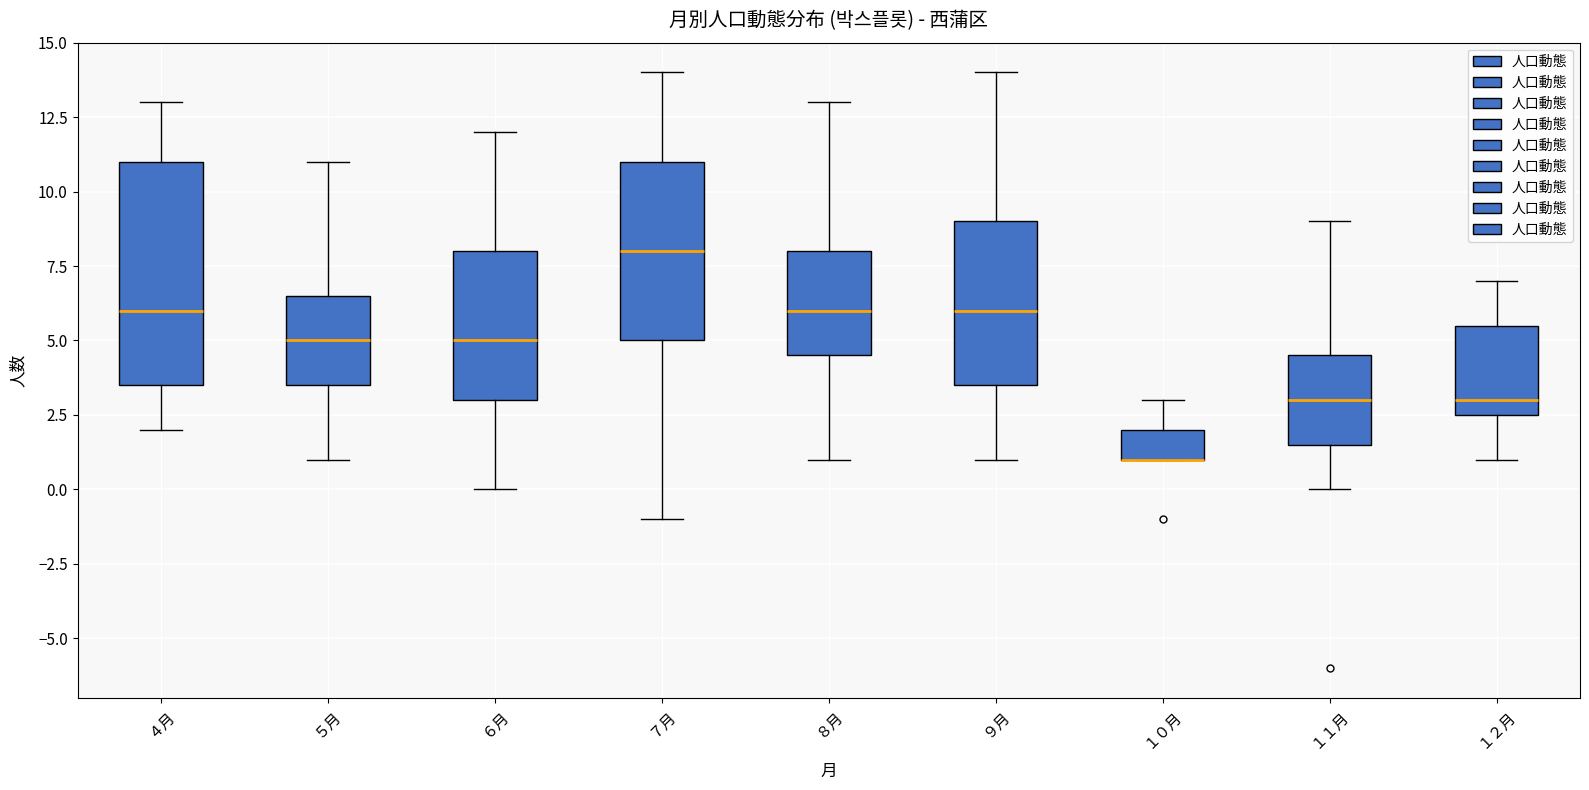

Reading left to right, transcribe this box plot: for each box, give where its median line is, the range the box spans, and where its two whiskers end, as read against the y-axis. The values are not printed on the chart, so give them approximately, as read against the axis.

４月: median 6.0, box 3.5 to 11.0, whiskers 2.0 to 13.0
５月: median 5.0, box 3.5 to 6.5, whiskers 1.0 to 11.0
６月: median 5.0, box 3.0 to 8.0, whiskers 0.0 to 12.0
７月: median 8.0, box 5.0 to 11.0, whiskers -1.0 to 14.0
８月: median 6.0, box 4.5 to 8.0, whiskers 1.0 to 13.0
９月: median 6.0, box 3.5 to 9.0, whiskers 1.0 to 14.0
１０月: median 1.0 (drawn on the box's lower edge), box 1.0 to 2.0, whiskers 1.0 to 3.0
１１月: median 3.0, box 1.5 to 4.5, whiskers 0.0 to 9.0
１２月: median 3.0, box 2.5 to 5.5, whiskers 1.0 to 7.0